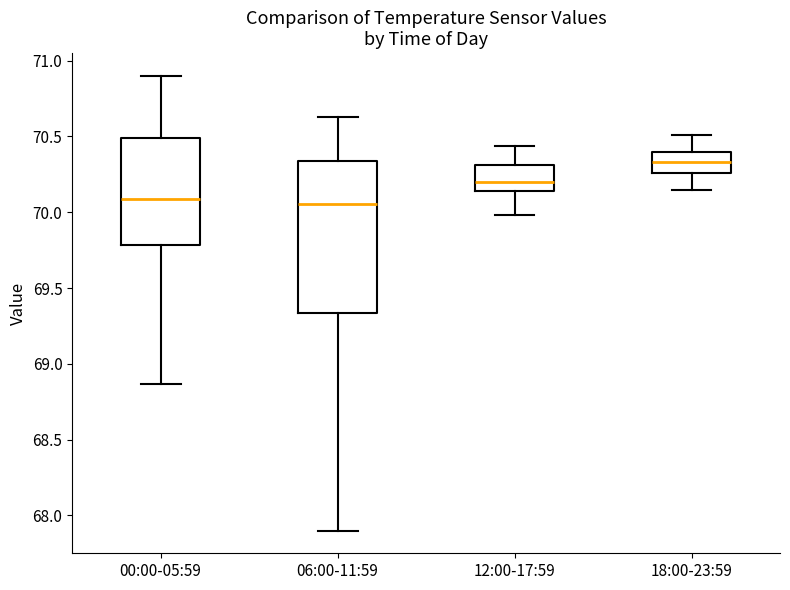

Reading left to right, transcribe this box plot: for each box, give where its median line is, the range the box spans, and where its two whiskers end, as read against the y-axis. The values are not printed on the chart, so give them approximately, as read against the axis.

00:00-05:59: median 70.10, box 69.80 to 70.50, whiskers 68.85 to 70.90
06:00-11:59: median 70.05, box 69.35 to 70.35, whiskers 67.90 to 70.65
12:00-17:59: median 70.20, box 70.15 to 70.30, whiskers 70.00 to 70.45
18:00-23:59: median 70.35, box 70.25 to 70.40, whiskers 70.15 to 70.50